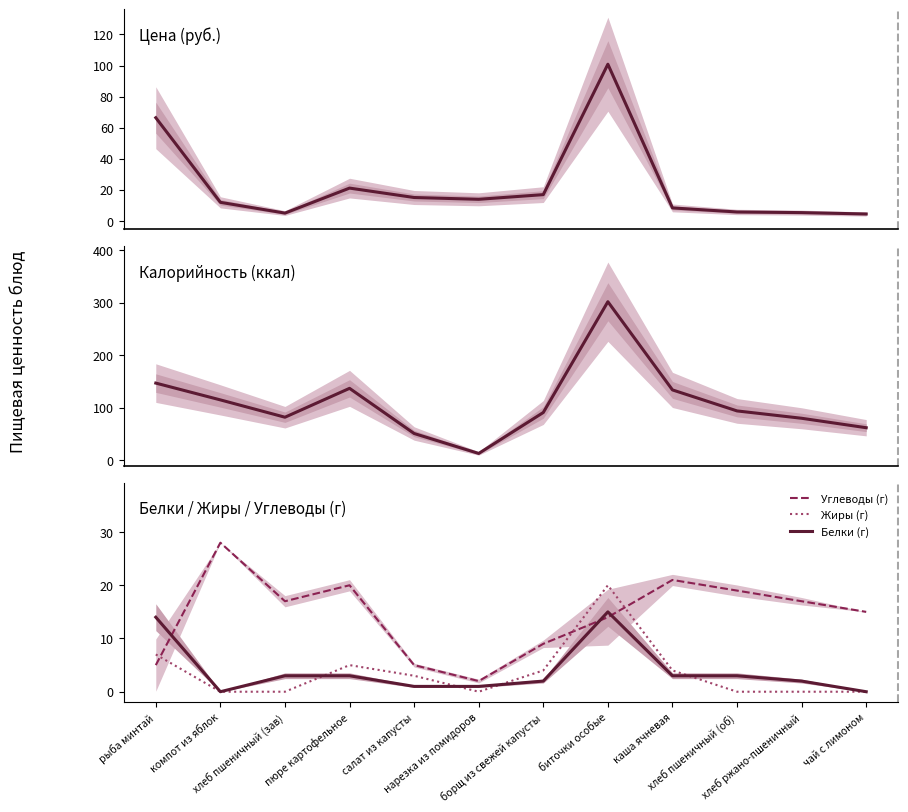

What is the total value across all series at рыба минтай?

239.4